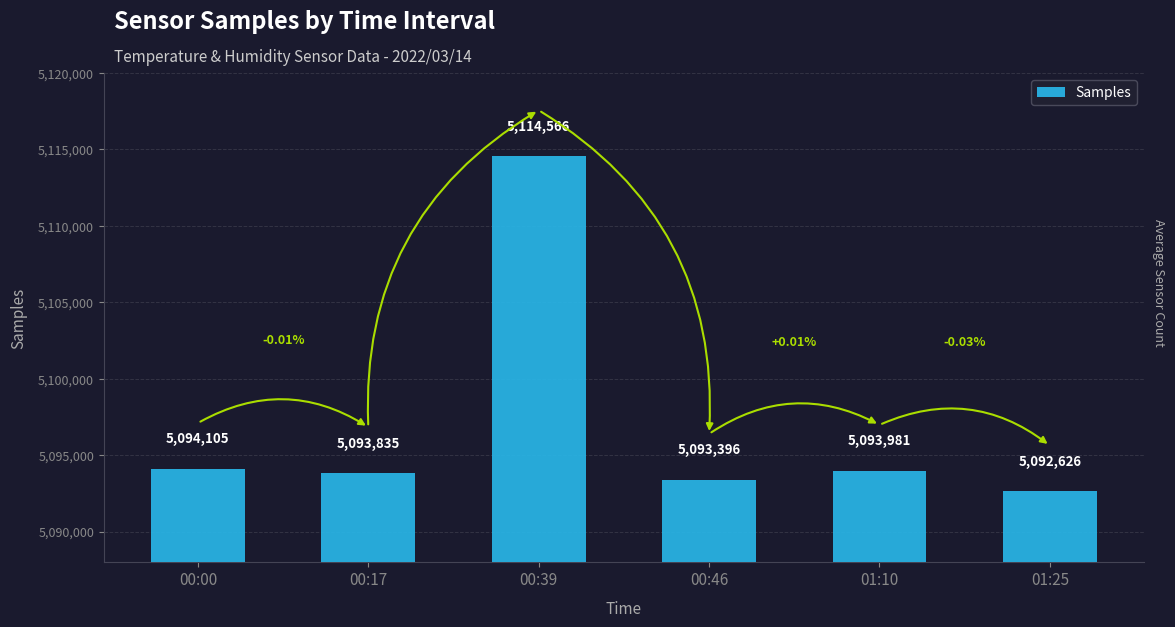

What is the sum of the values at 00:46 and 00:39?

10207962